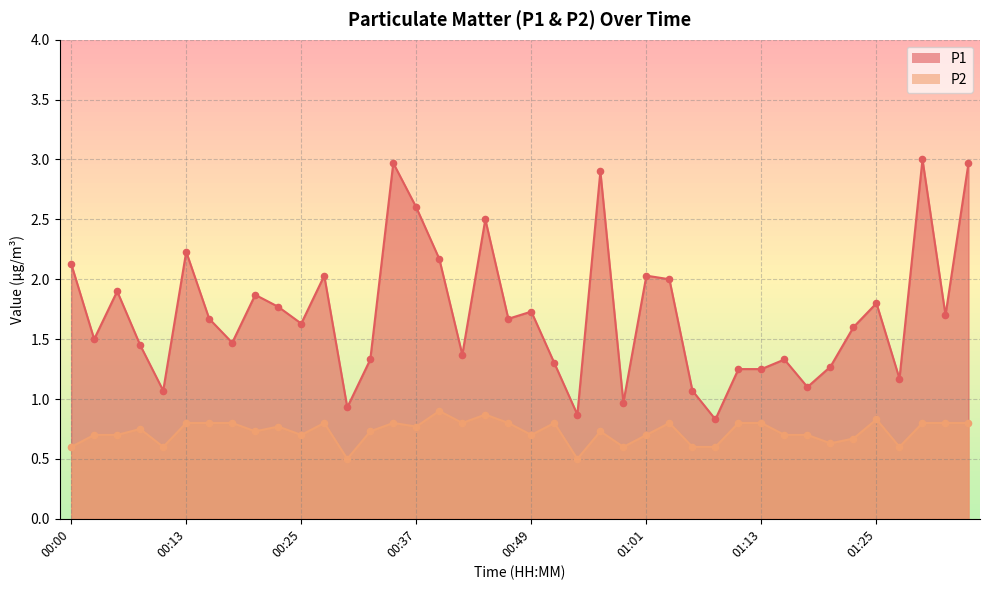

Which series has the largest total across all categories?

P1